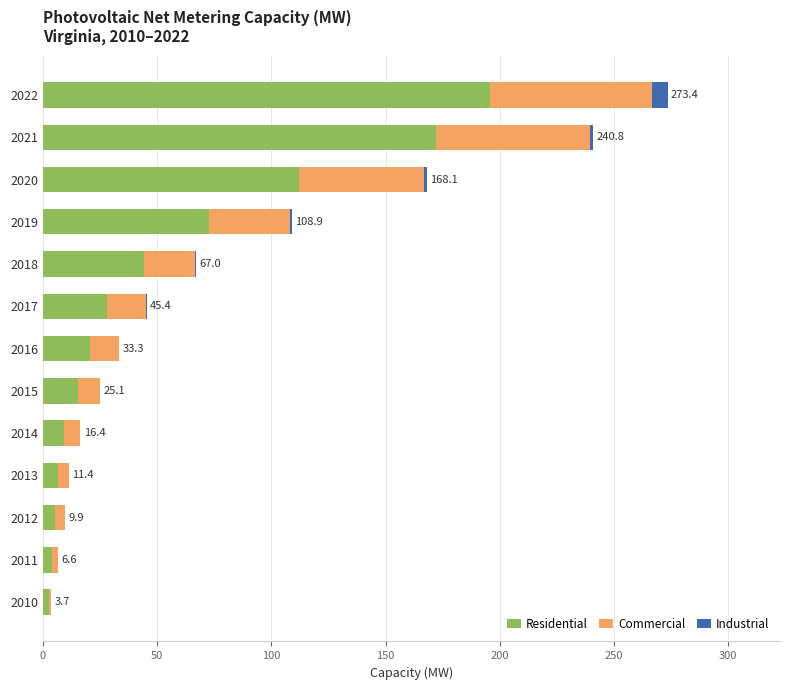

What is the sum of all Residential values?

689.2